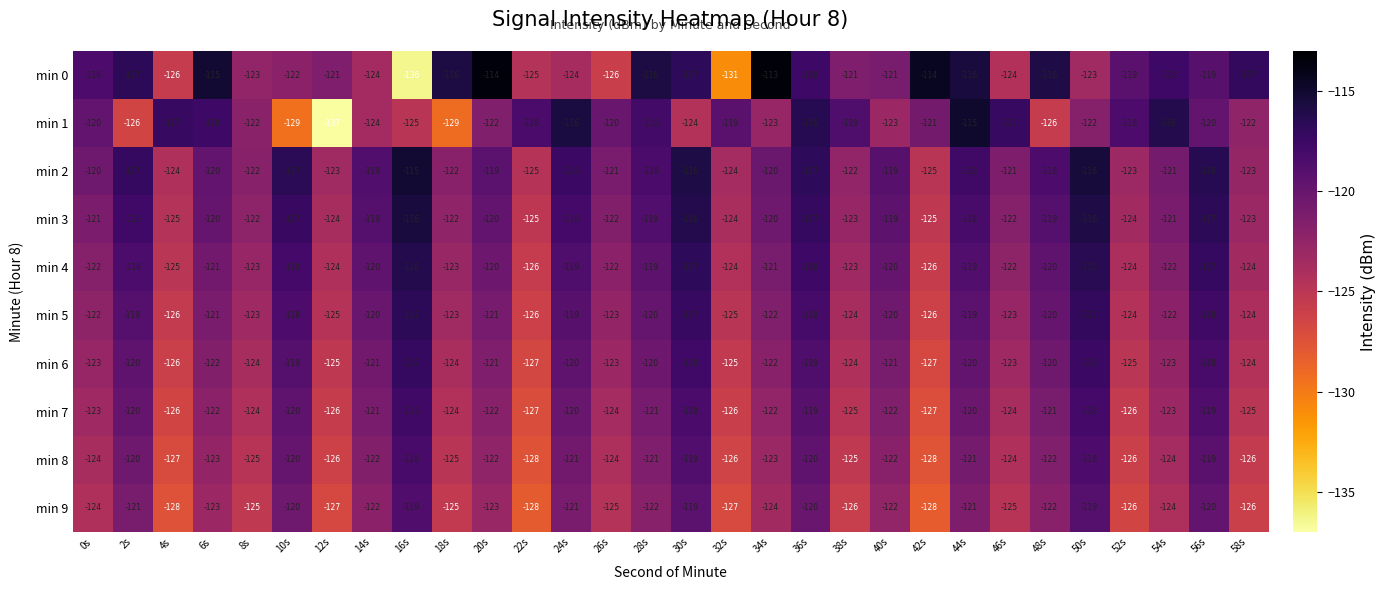

At how many categories does at least one series exceed -134?

30